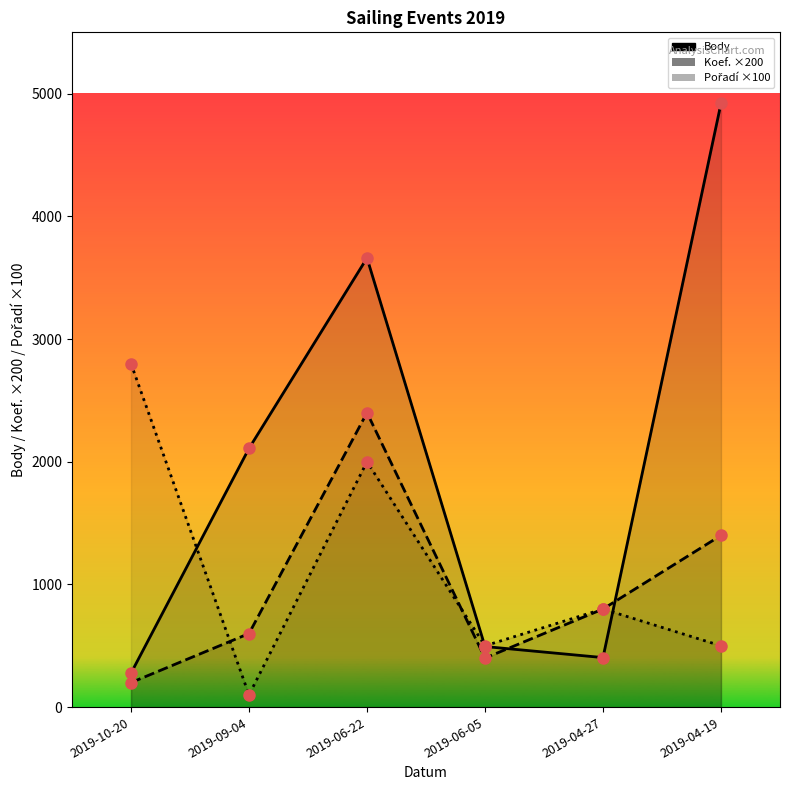

Count the number of data series in this chart.

3